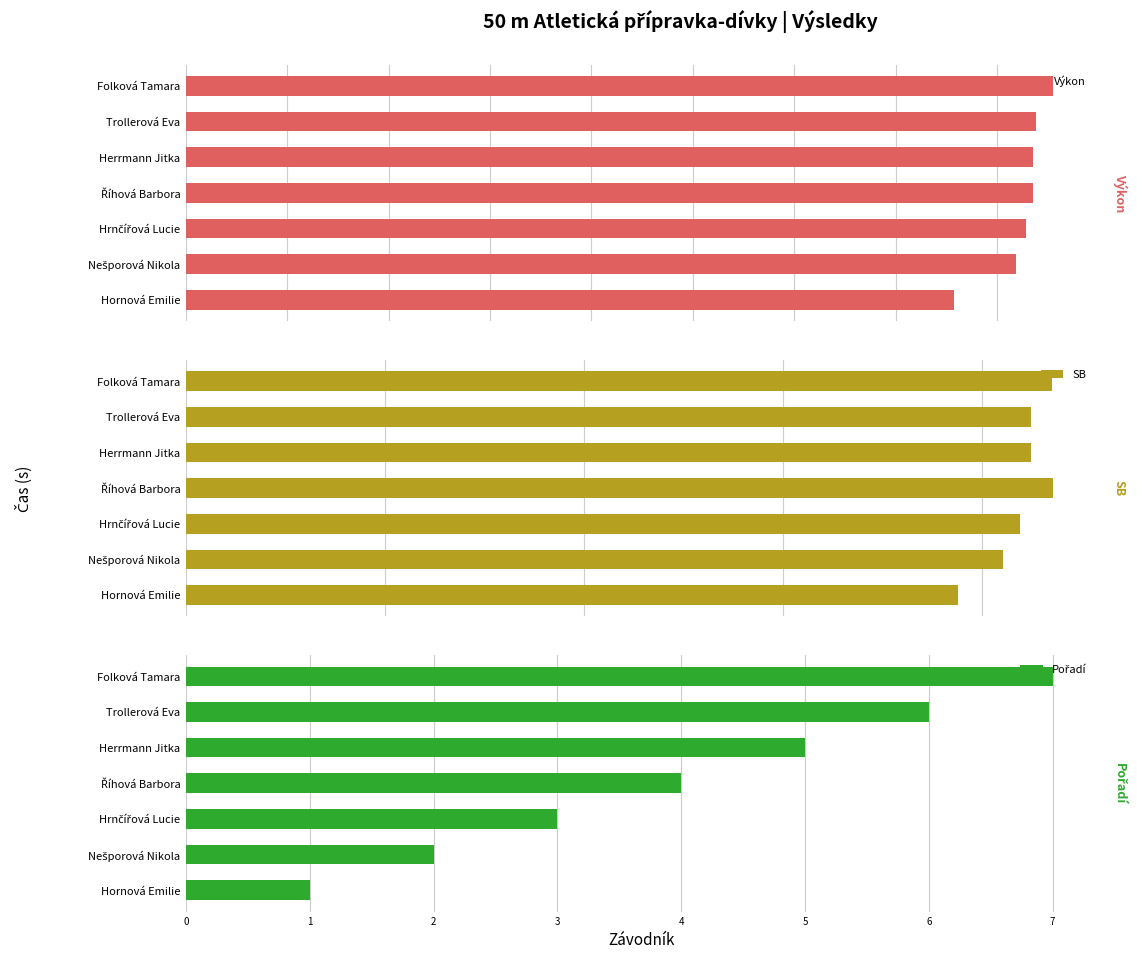

The value of Výkon at Trollerová Eva is 2.7. True or false?

False